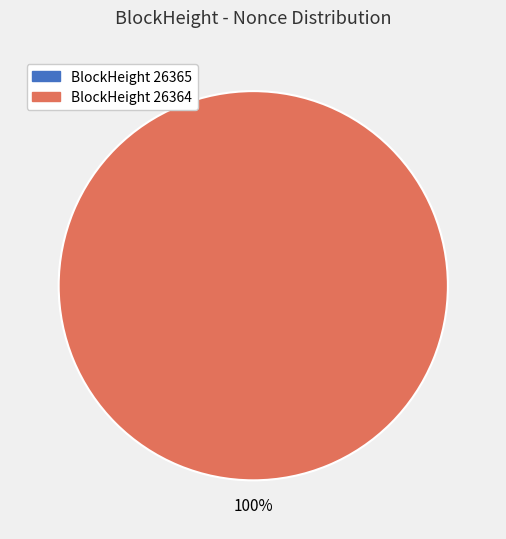

What percentage is the 26364 slice, to the nearest percent?

100%